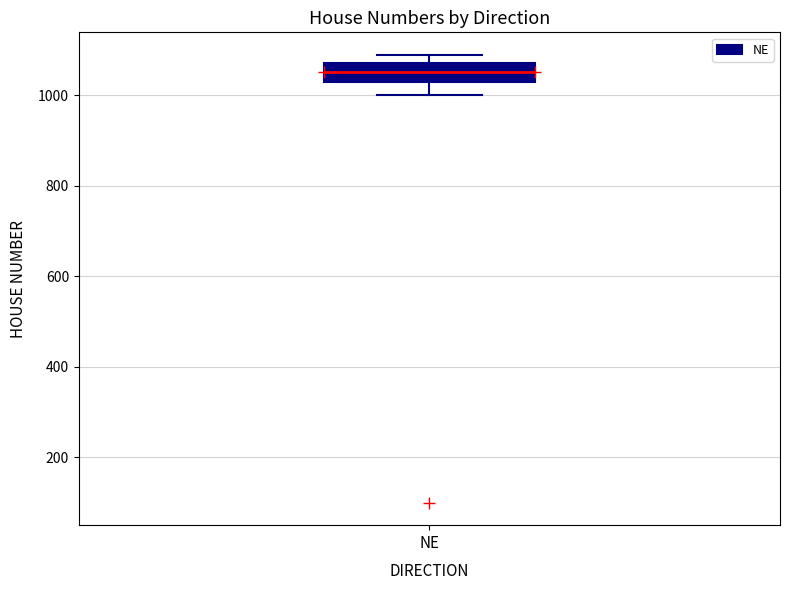

Transcribe this box plot: give where the median line is, the range the box spans, and where the two whiskers end, as read against the y-axis. The values are not printed on the chart, so give them approximately, as read against the axis.

median 1060, box 1020 to 1080, whiskers 1000 to 1080 (just above the box's upper edge)